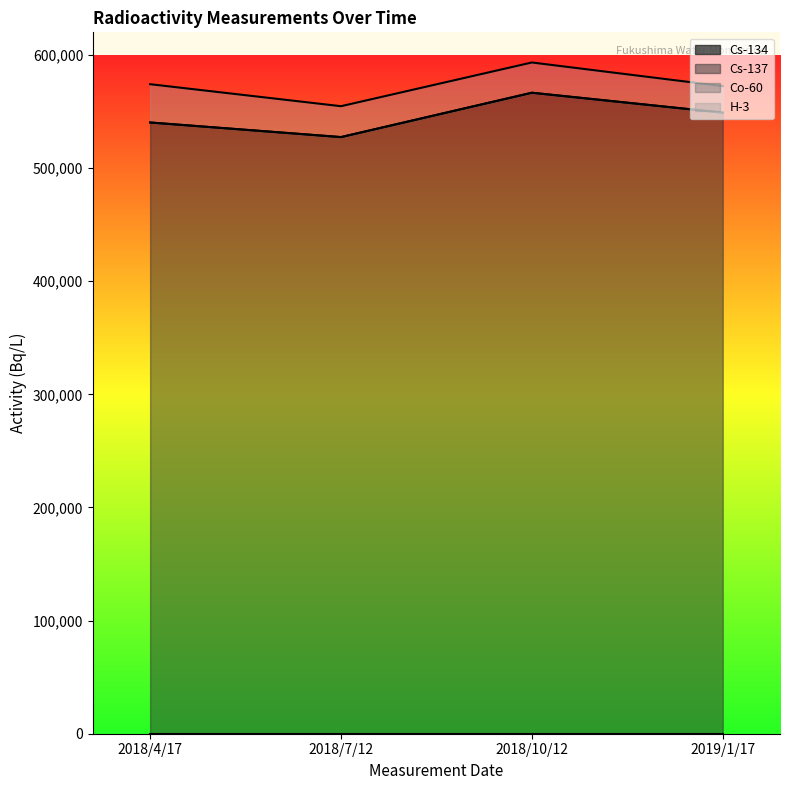

Reading left to right, what are all the values shown in this chart?

Cs-134: 0	0	0	0
Cs-137: 540300	527400	566600	549000
Co-60: 0	0	0	0
H-3: 33850	27310	26750	23430